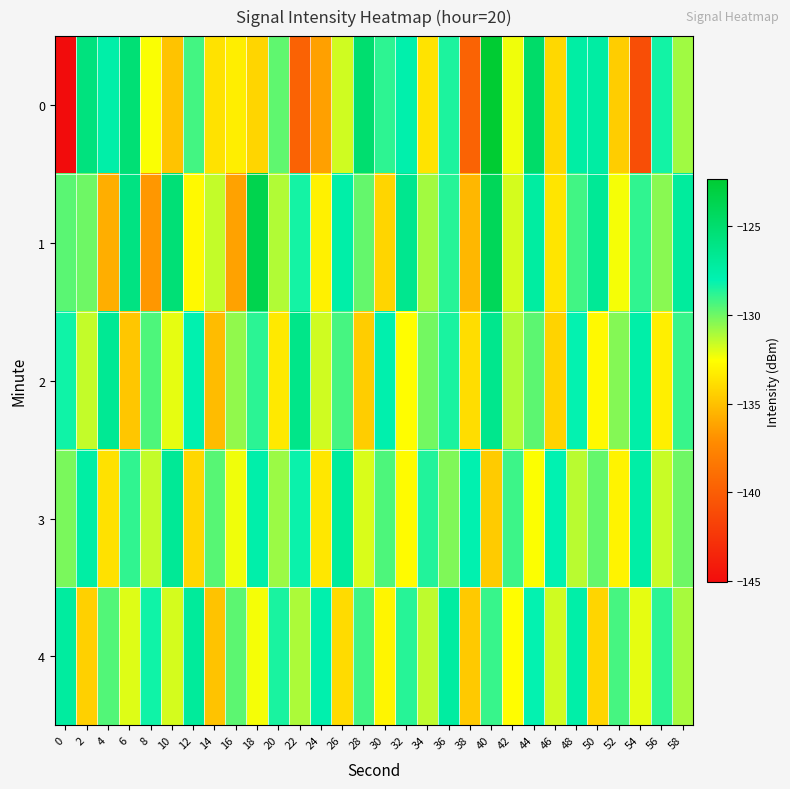

Rank the series at 18 from lowest to highest value.

0, 4, 2, 3, 1